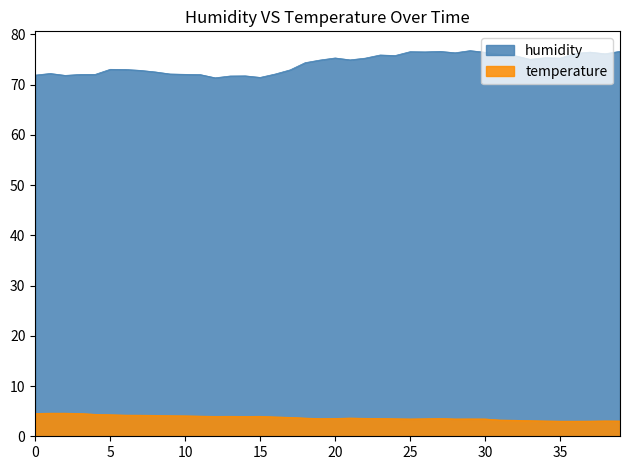

What is the greatest value displayed?

76.8